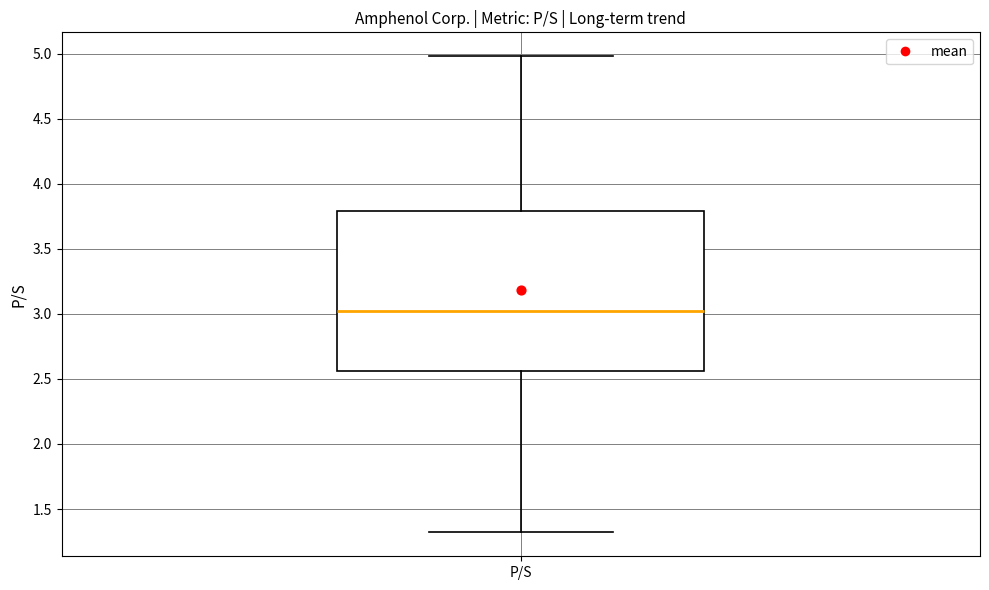

Where is the upper edge of the box for P/S on the y-axis? The values are not printed on the chart, so give them approximately, as read against the axis.

3.80